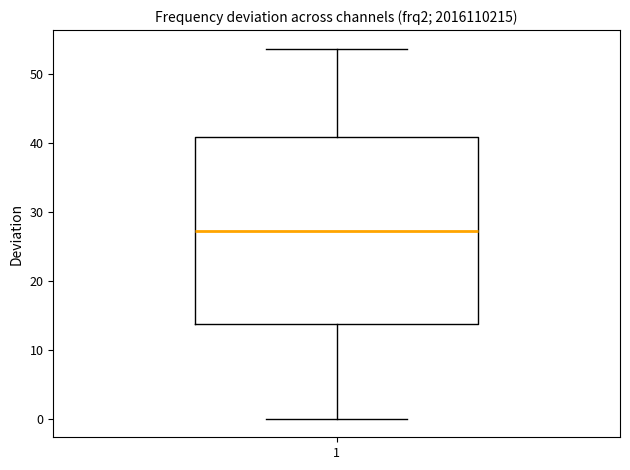

Transcribe this box plot: give where the median line is, the range the box spans, and where the two whiskers end, as read against the y-axis. The values are not printed on the chart, so give them approximately, as read against the axis.

median 27, box 14 to 41, whiskers 0 to 54